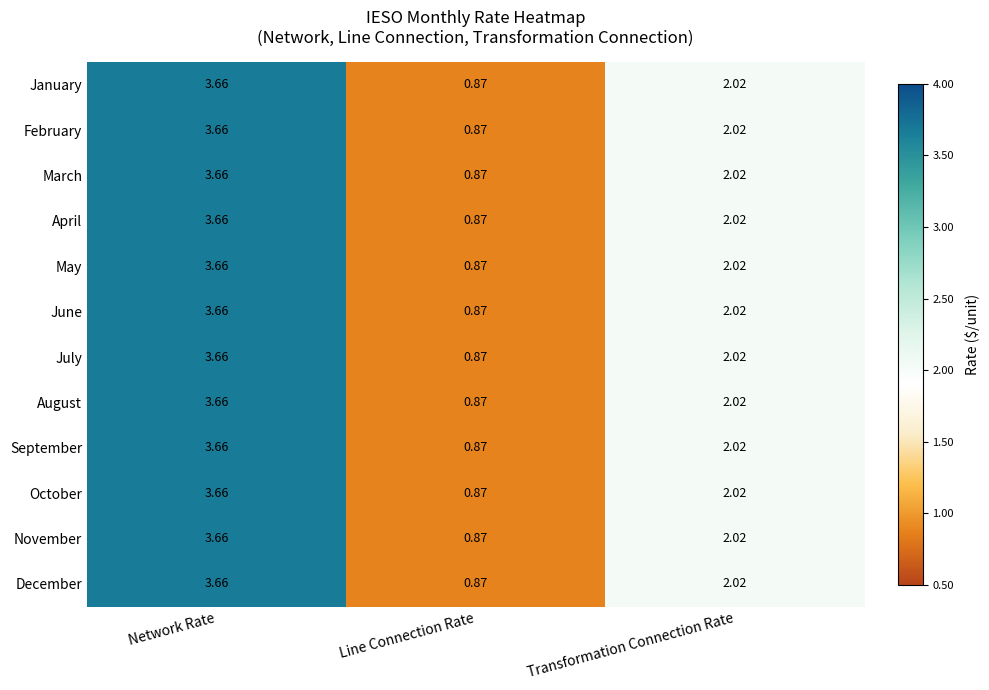

Which category has the lowest value in the April series?

Line Connection Rate